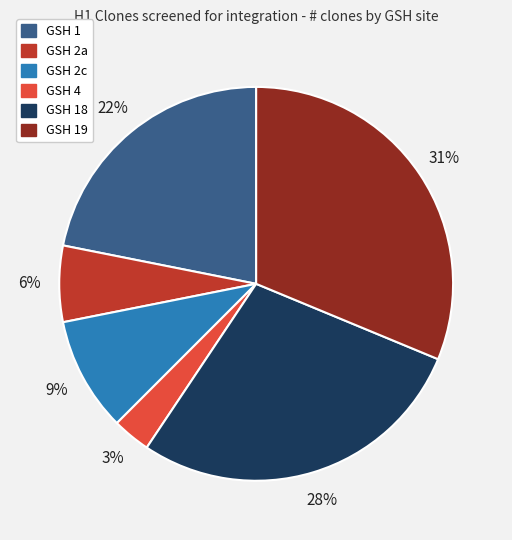

Is there any slice that represents more than half of the pie?

No